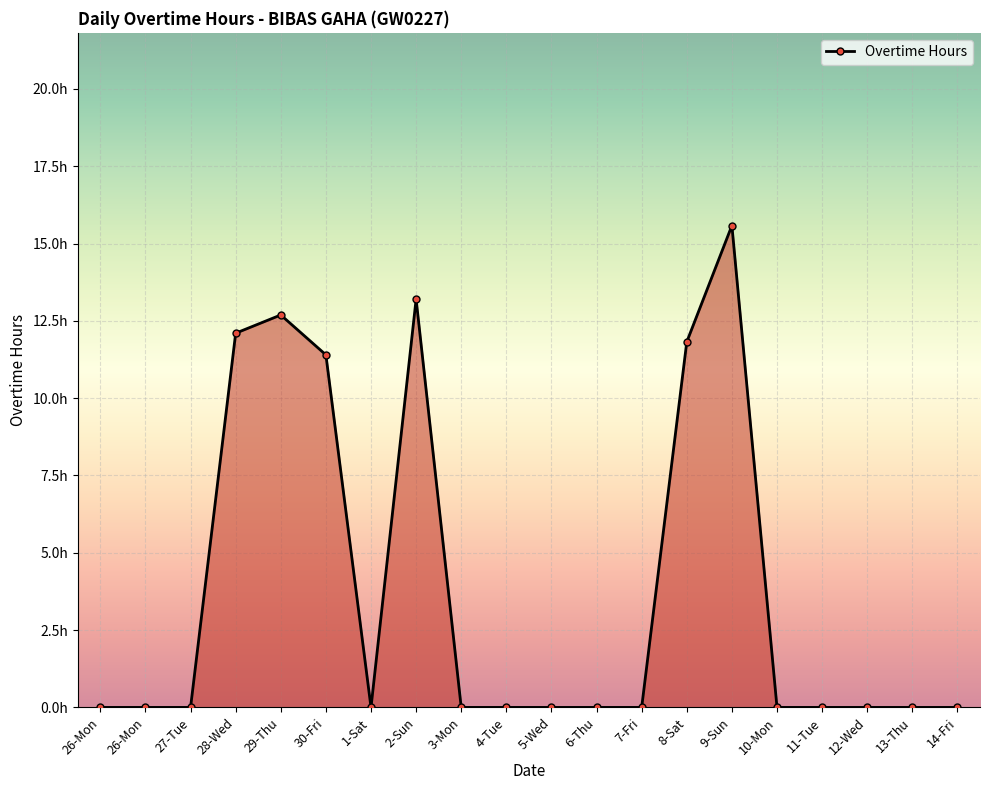

How many values exceed 0?

6